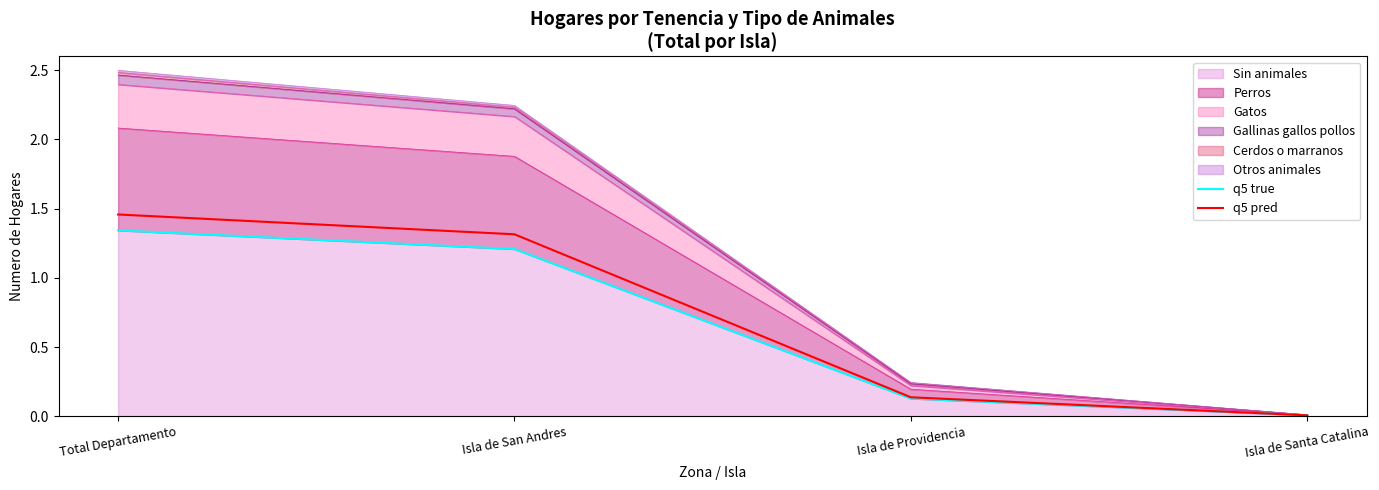

How many data points in q5 pred are less than 1?

2